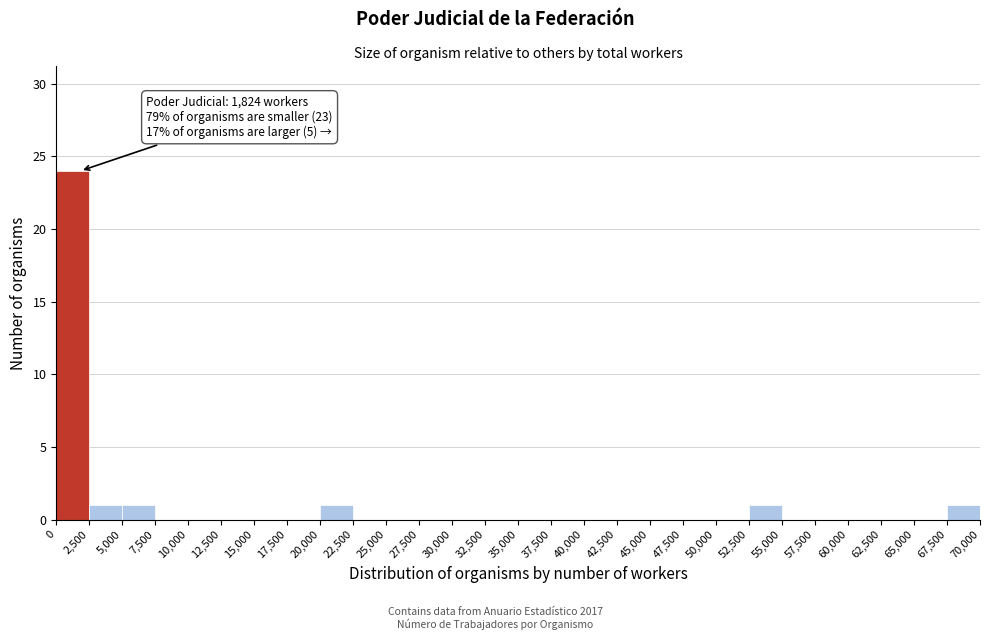

Which range on the x-axis has the tallest bar?

0 to 2,500